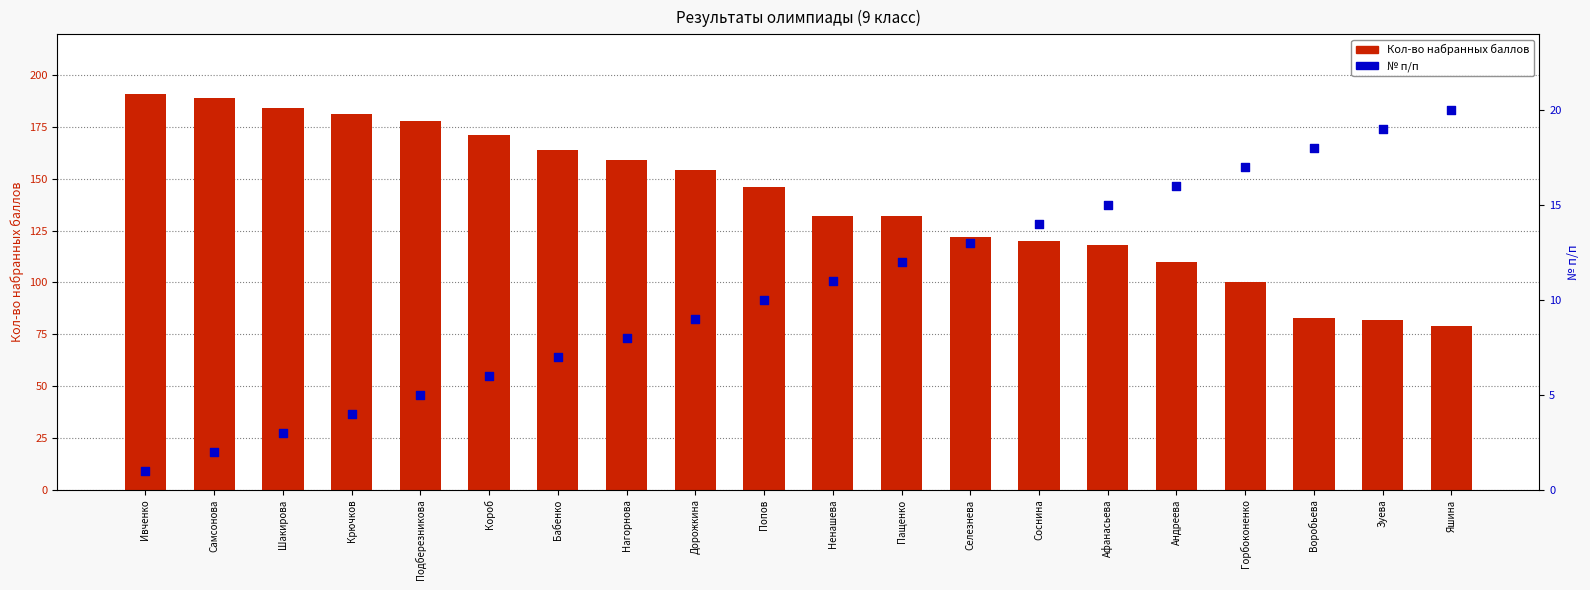

What is the total value across all series at Крючков?

185